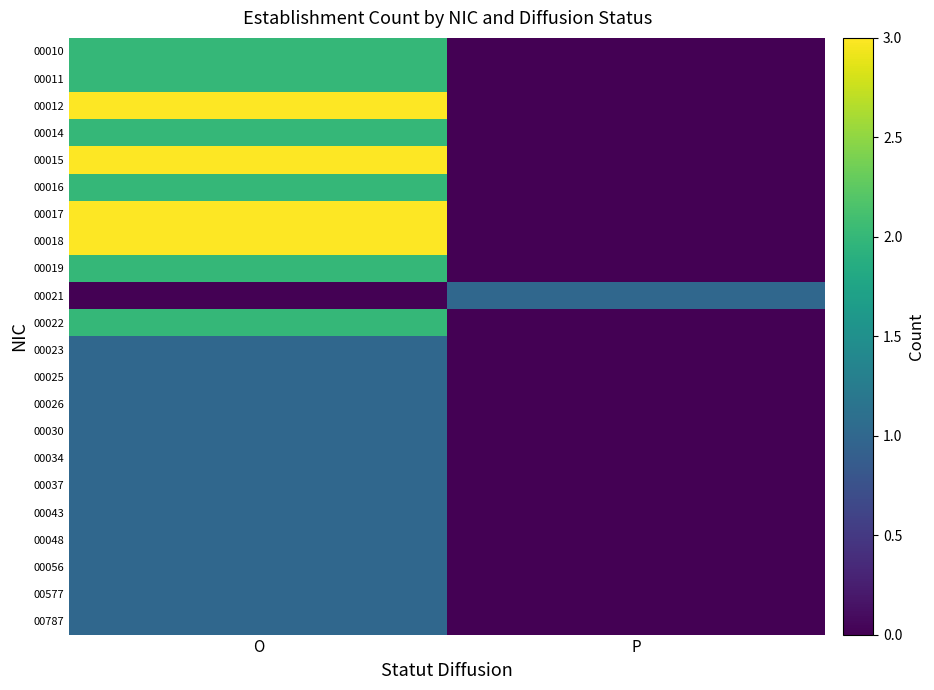

Reading left to right, transcribe all the data shown in this chart.

00010: O=2	P=0
00011: O=2	P=0
00012: O=3	P=0
00014: O=2	P=0
00015: O=3	P=0
00016: O=2	P=0
00017: O=3	P=0
00018: O=3	P=0
00019: O=2	P=0
00021: O=0	P=1
00022: O=2	P=0
00023: O=1	P=0
00025: O=1	P=0
00026: O=1	P=0
00030: O=1	P=0
00034: O=1	P=0
00037: O=1	P=0
00043: O=1	P=0
00048: O=1	P=0
00056: O=1	P=0
00577: O=1	P=0
00787: O=1	P=0